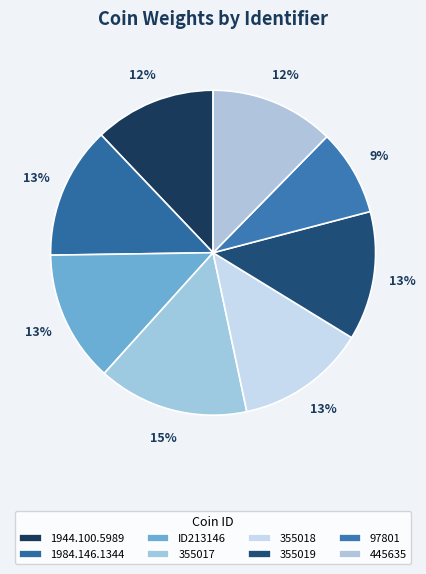

Is it true that 97801 is 1% of the pie?

False